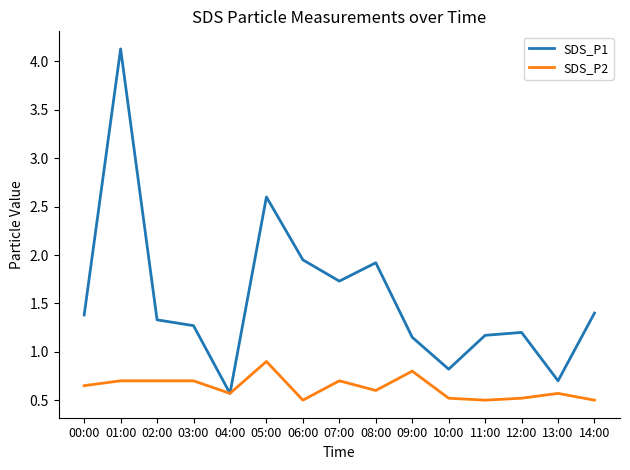

What is the difference between the maximum and second lowest values in the SDS_P1 series?

3.4